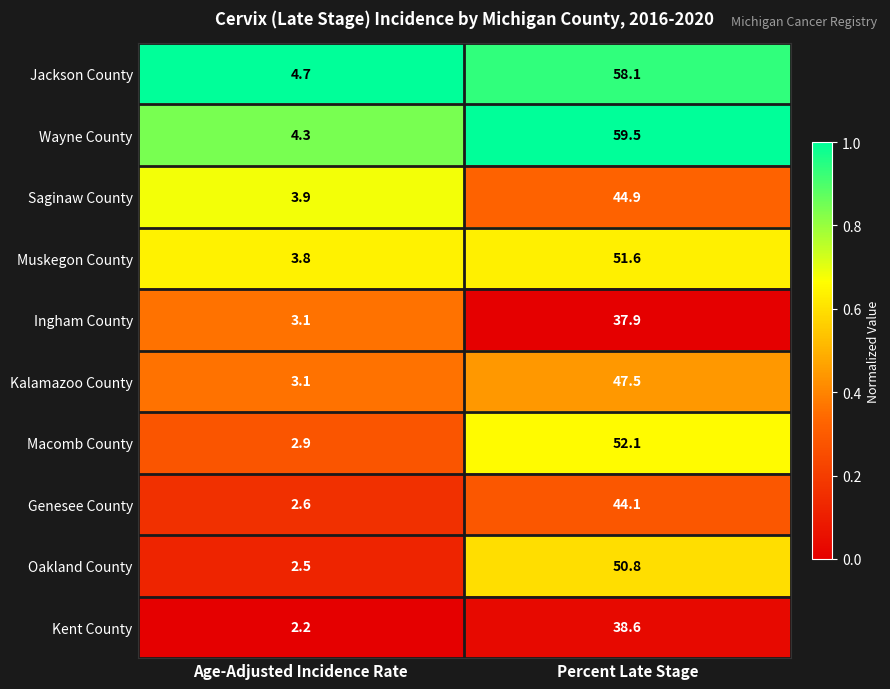

What is the approximate value of Oakland County at Percent Late Stage?

50.8